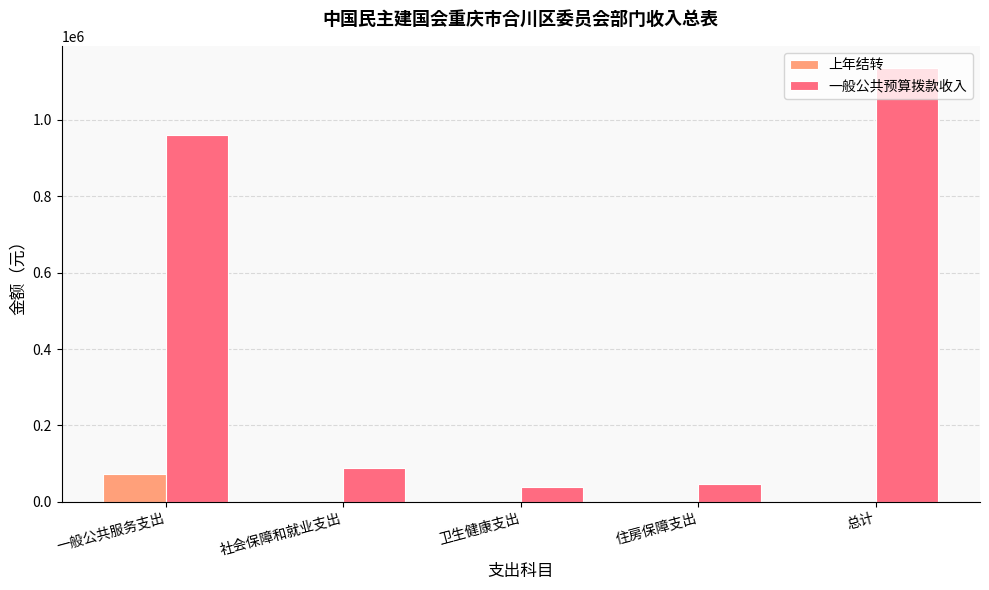

Is the value of 上年结转 at 一般公共服务支出 greater than the value of 一般公共预算拨款收入 at 卫生健康支出?

Yes